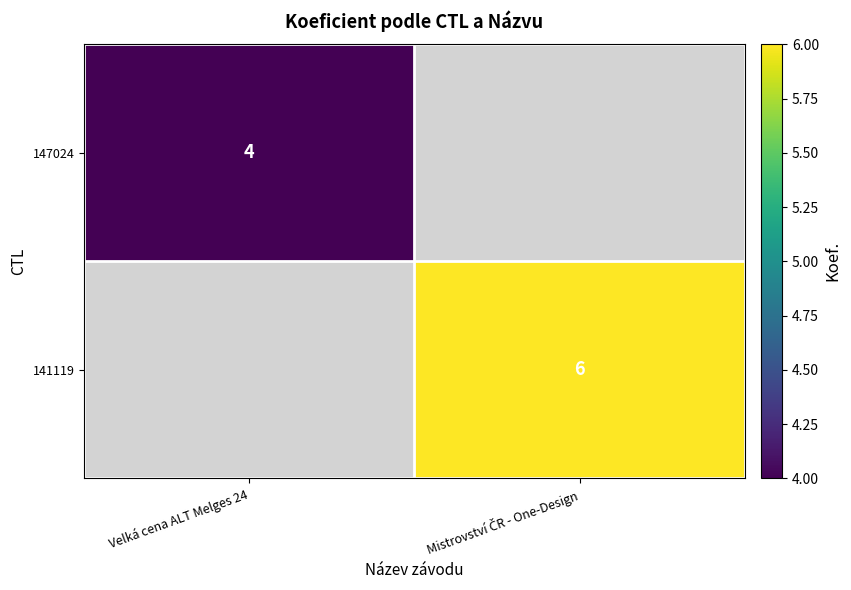

The value of 147024 at Velká cena ALT Melges 24 is 2. True or false?

False